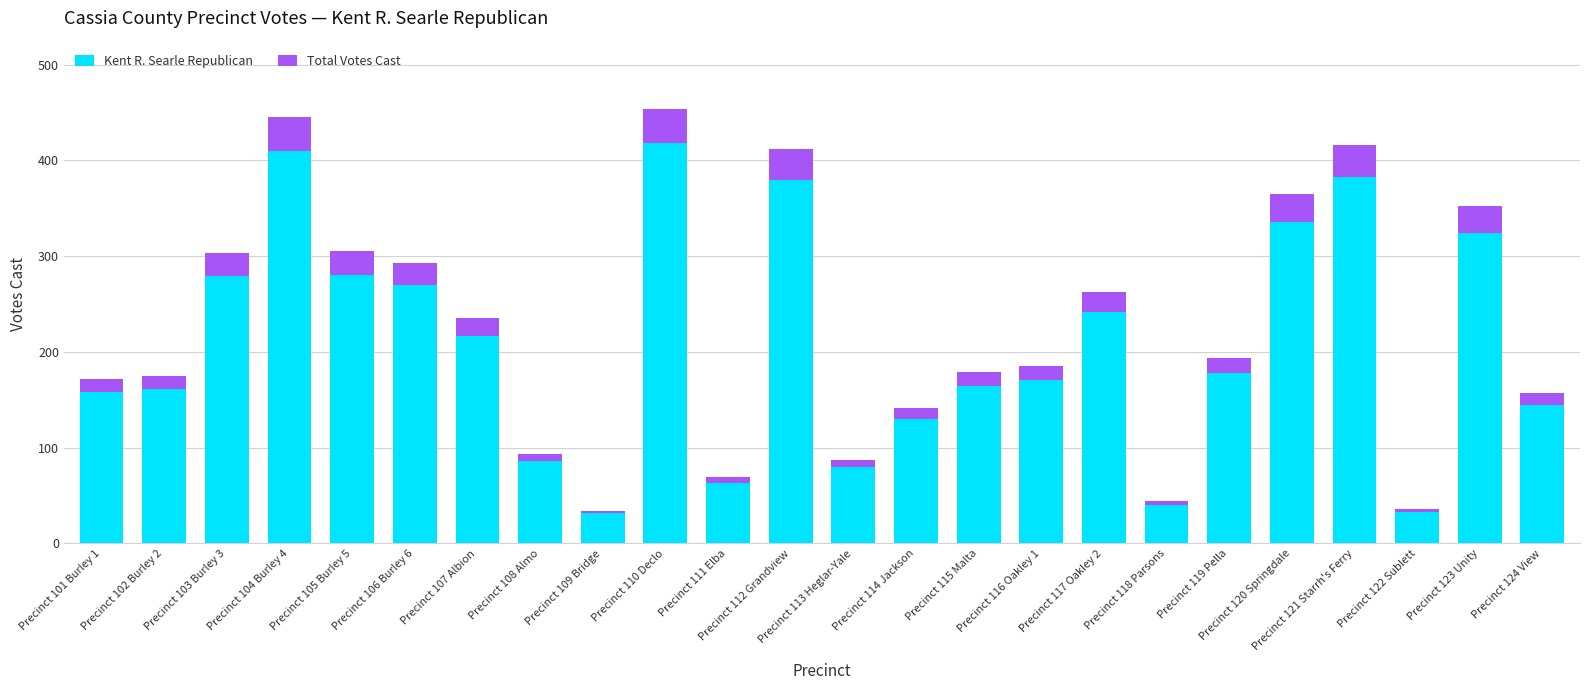

At which label does Total Votes Cast first exceed 15?

Precinct 103 Burley 3